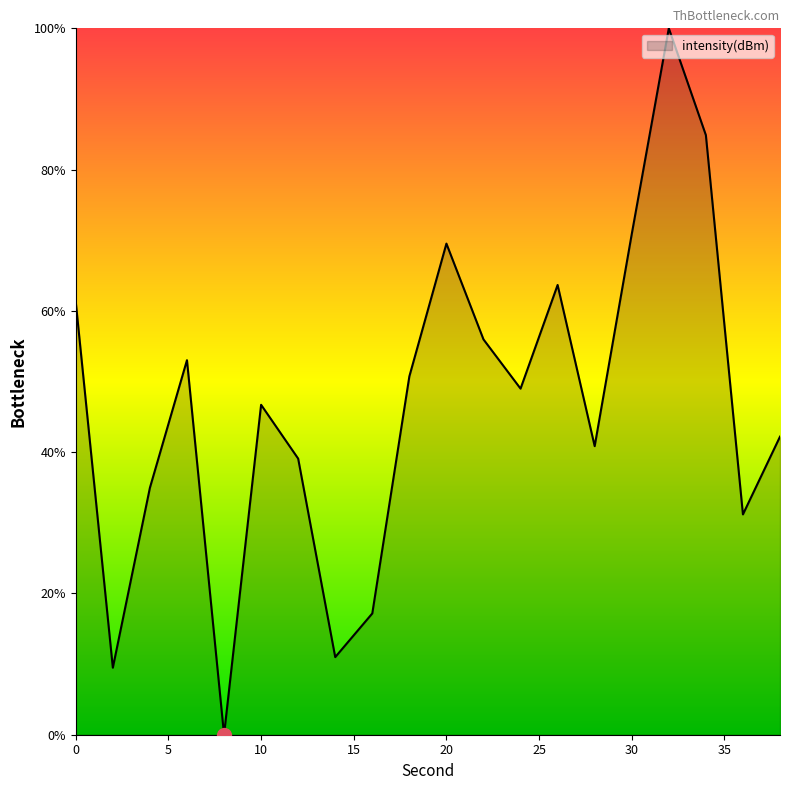

How many interior local valleys (lower than both neighbors) does the data have?

6